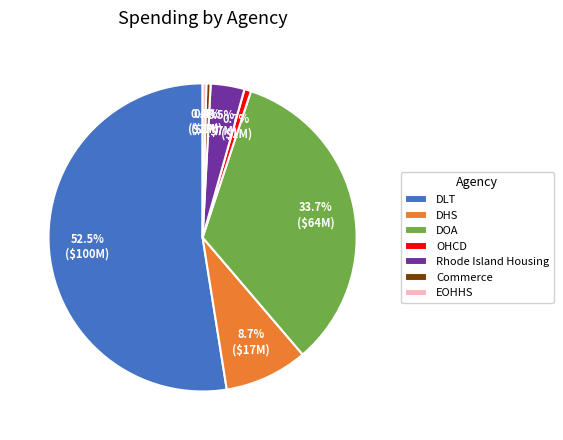

Which has a higher value, Commerce or DLT?

DLT